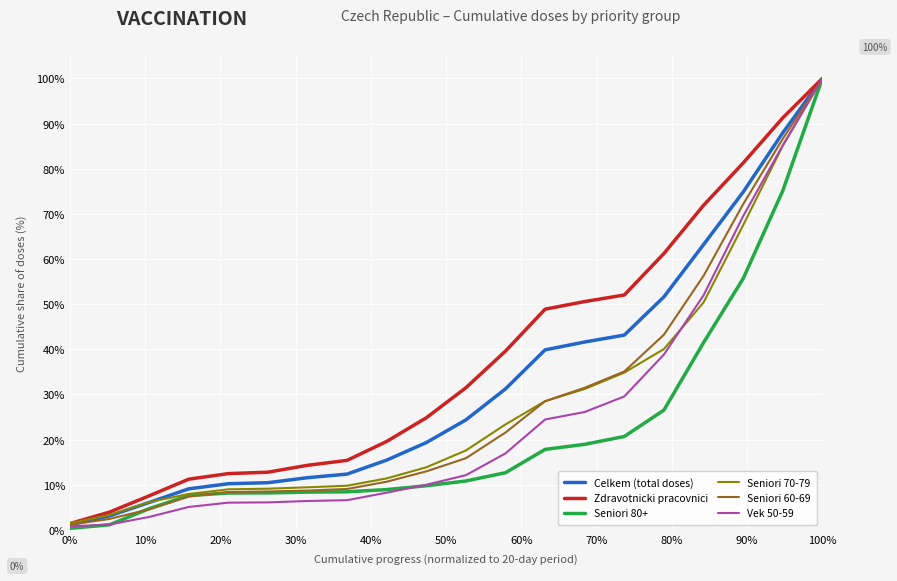

Is this an area chart (filled region under the line)?

No